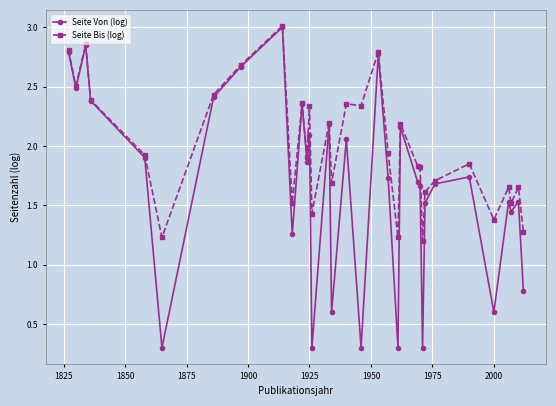

What is the smallest value displayed?

0.3